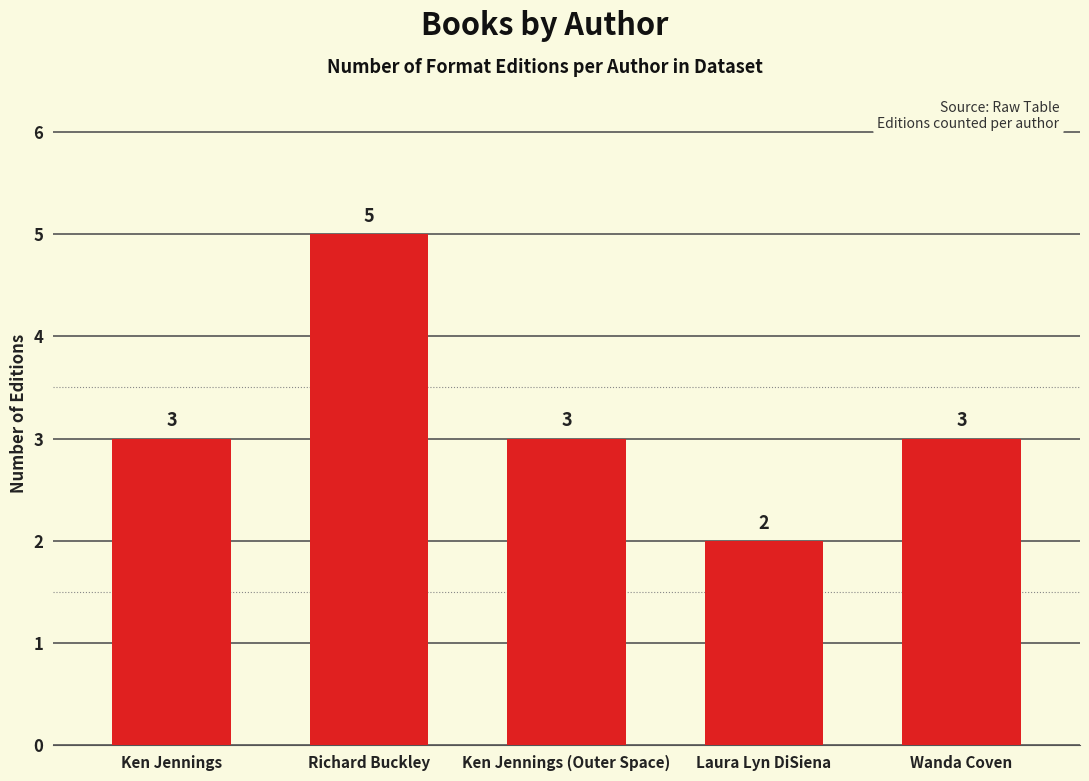

How many categories are shown in the chart?

5